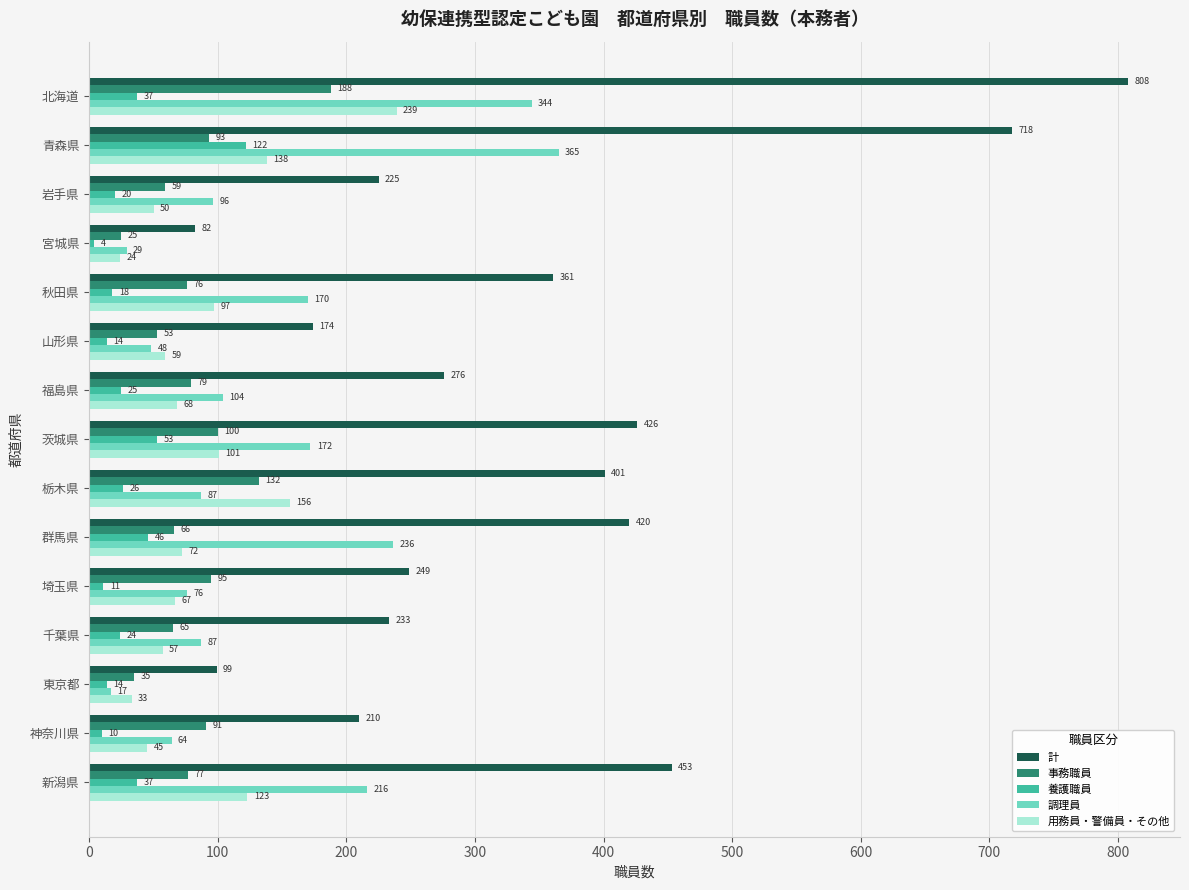

Where is 計 nearest to the value 445?

新潟県